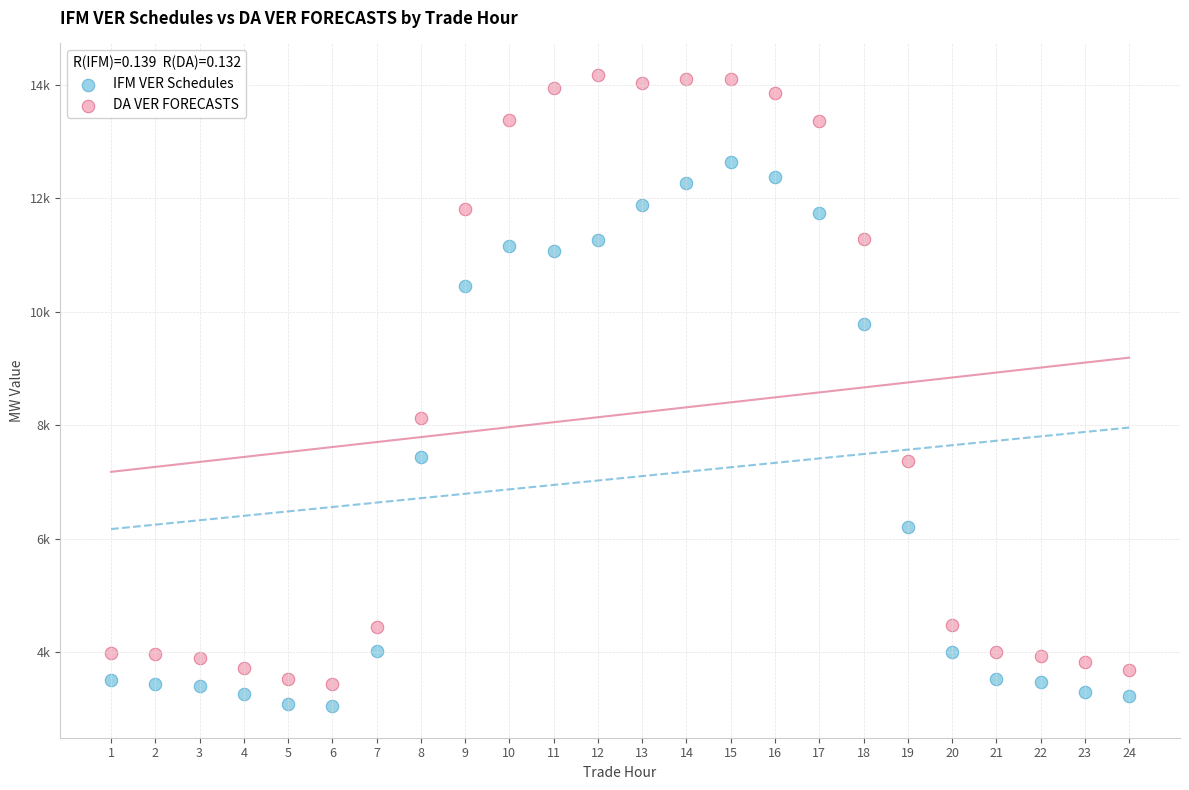

Which series reaches the maximum Y coordinate?

DA VER FORECASTS